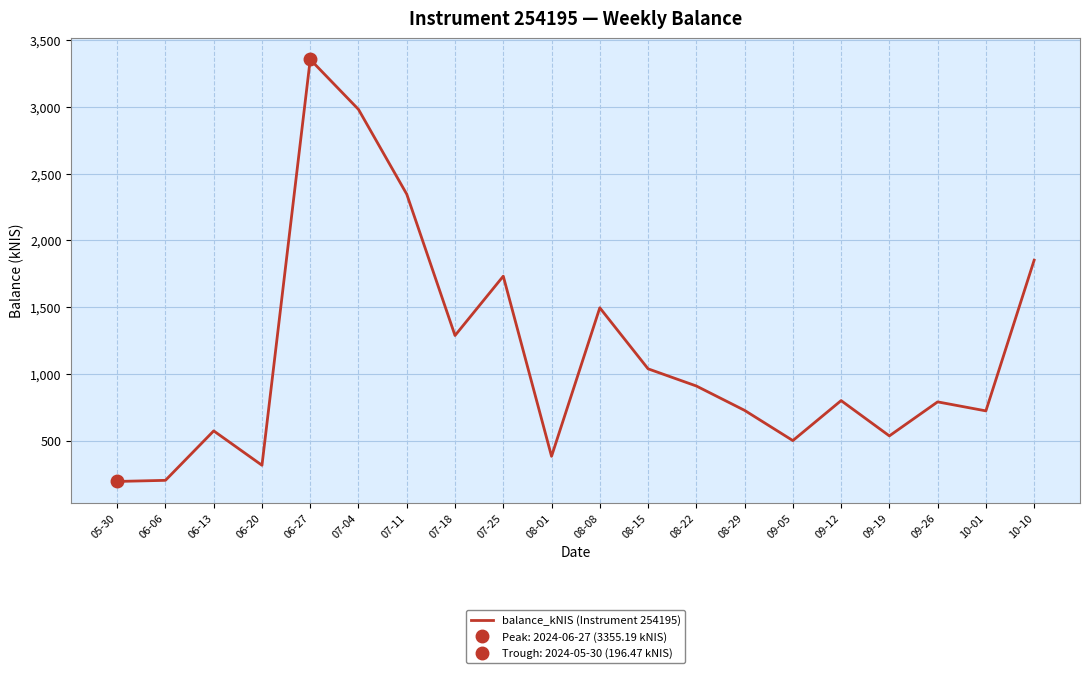

Reading left to right, extract all data points from this chart.

196.5	204.8	574.9	317.6	3355.2	2981.1	2346.5	1288.9	1733.0	384.7	1496.3	1039.5	911.0	728.6	502.4	801.7	537.5	792.1	724.7	1852.5